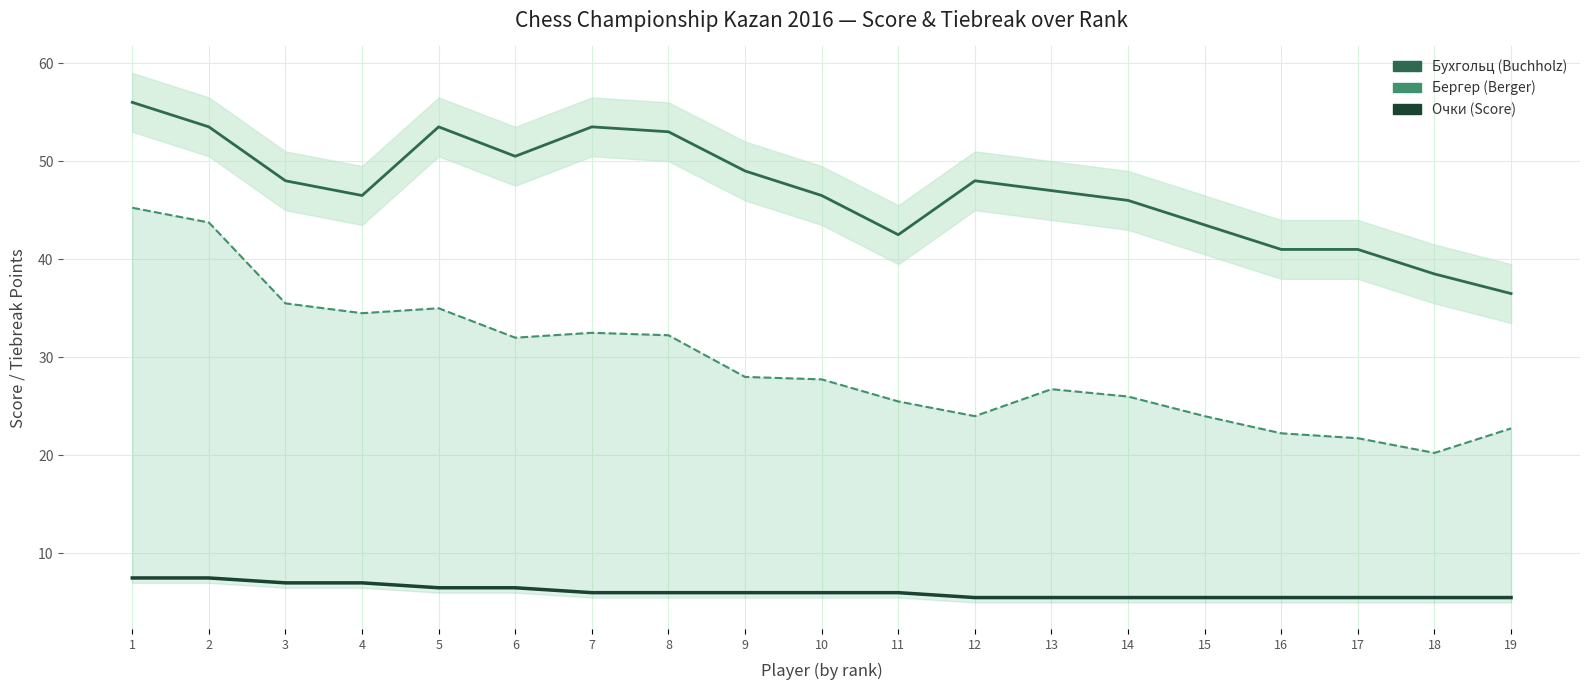

What is the difference between the maximum and minimum values in the Очки (Score) series?

2.0